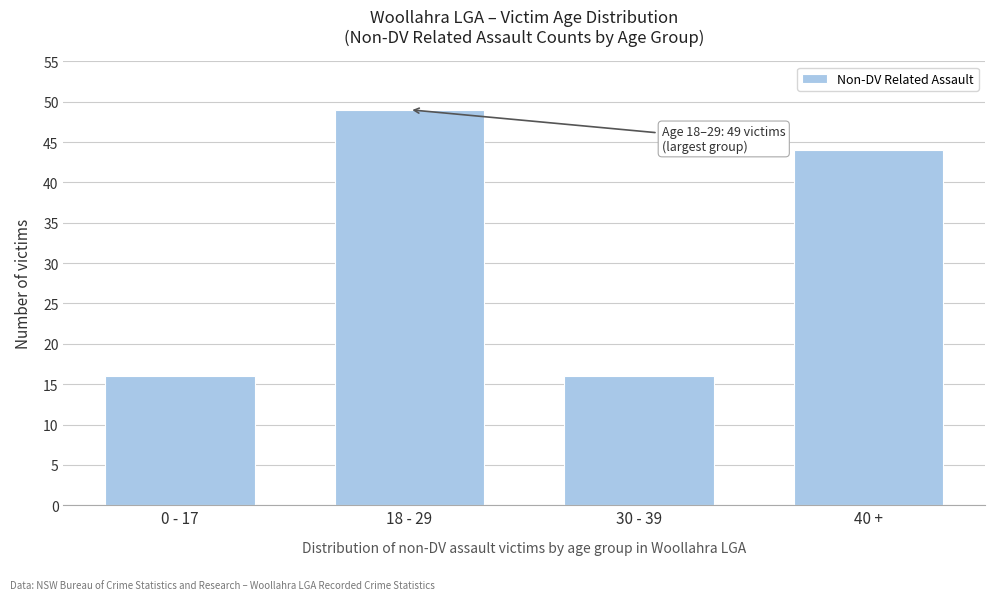

Reading left to right, extract all data points from this chart.

16	49	16	44